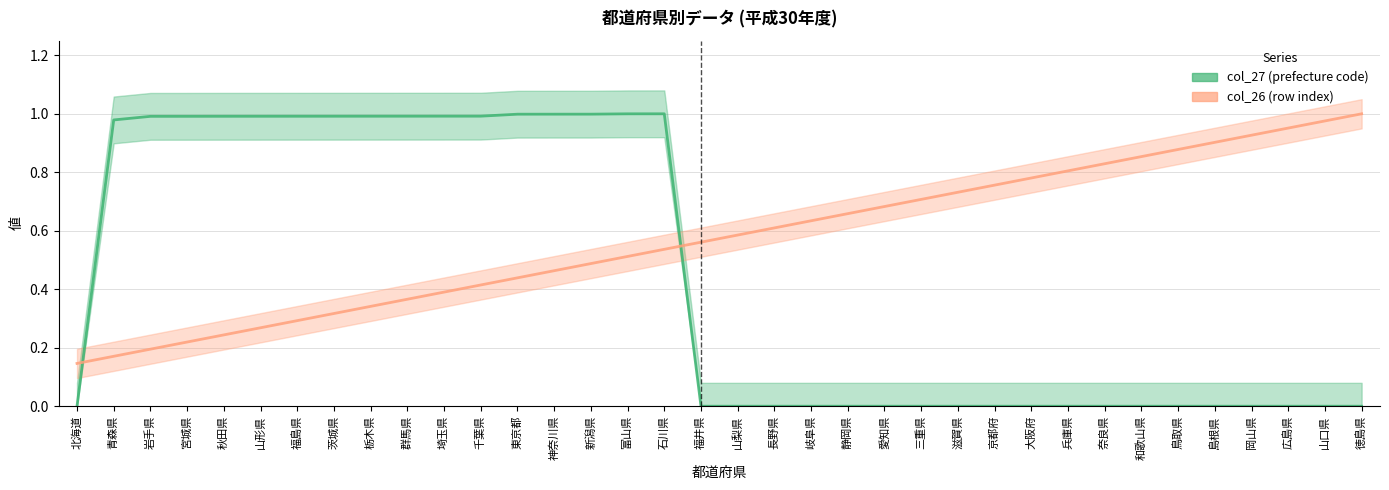

At 大阪府, list the series in order from smallest to largest.

col_27 (prefecture code), col_26 (row index)